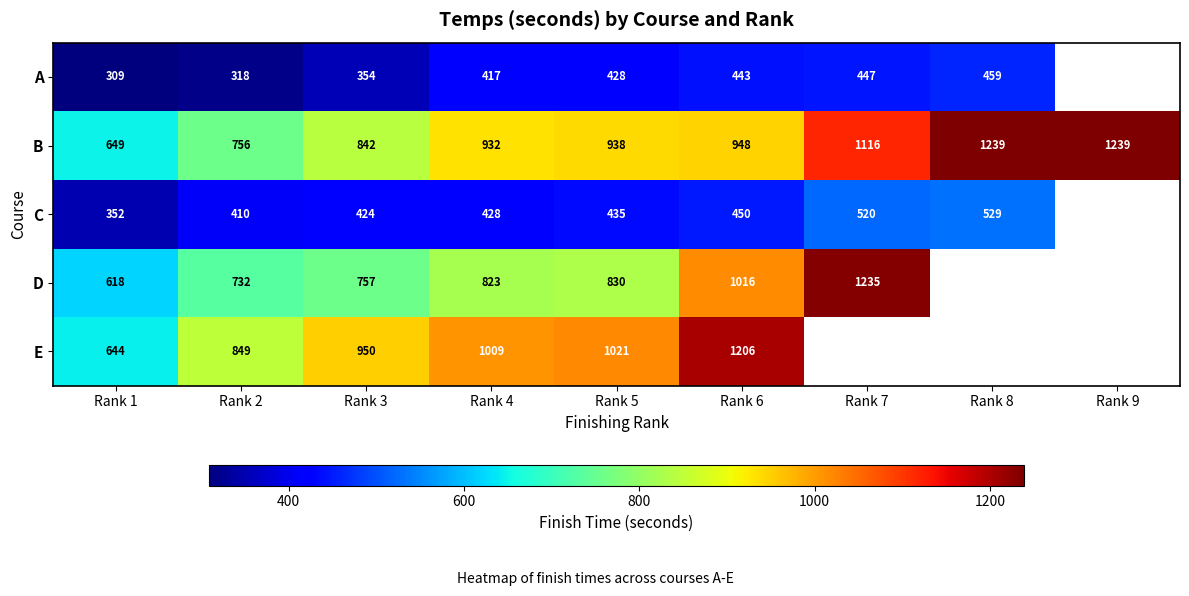

Is the value of C at Rank 3 greater than the value of E at Rank 4?

No